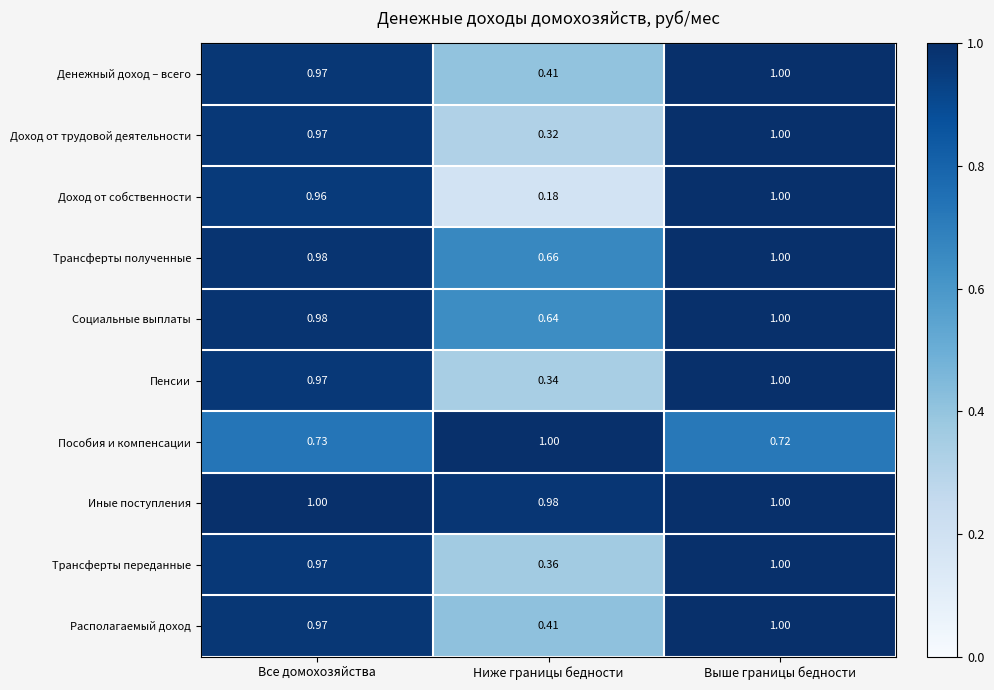

Which series has the largest total across all categories?

Иные поступления